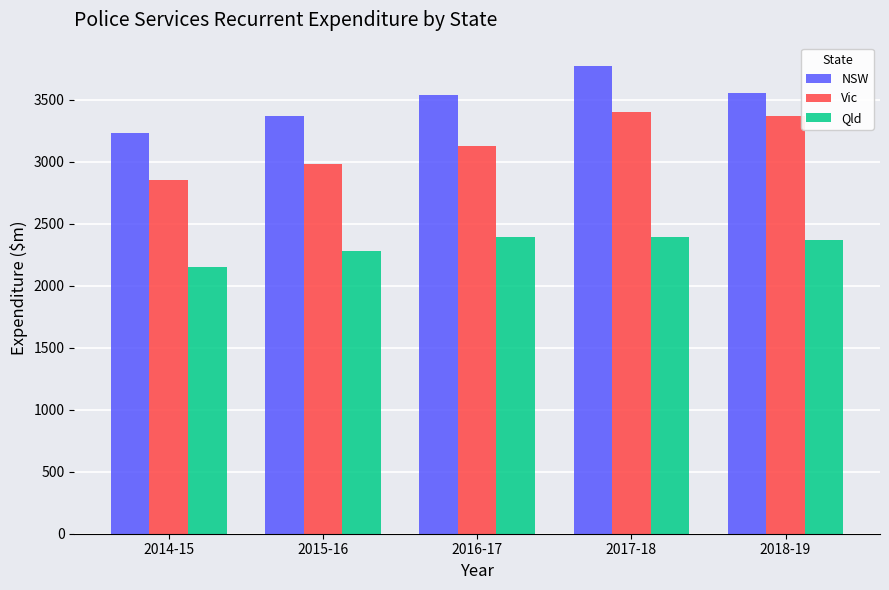

Are the bars horizontal?

No